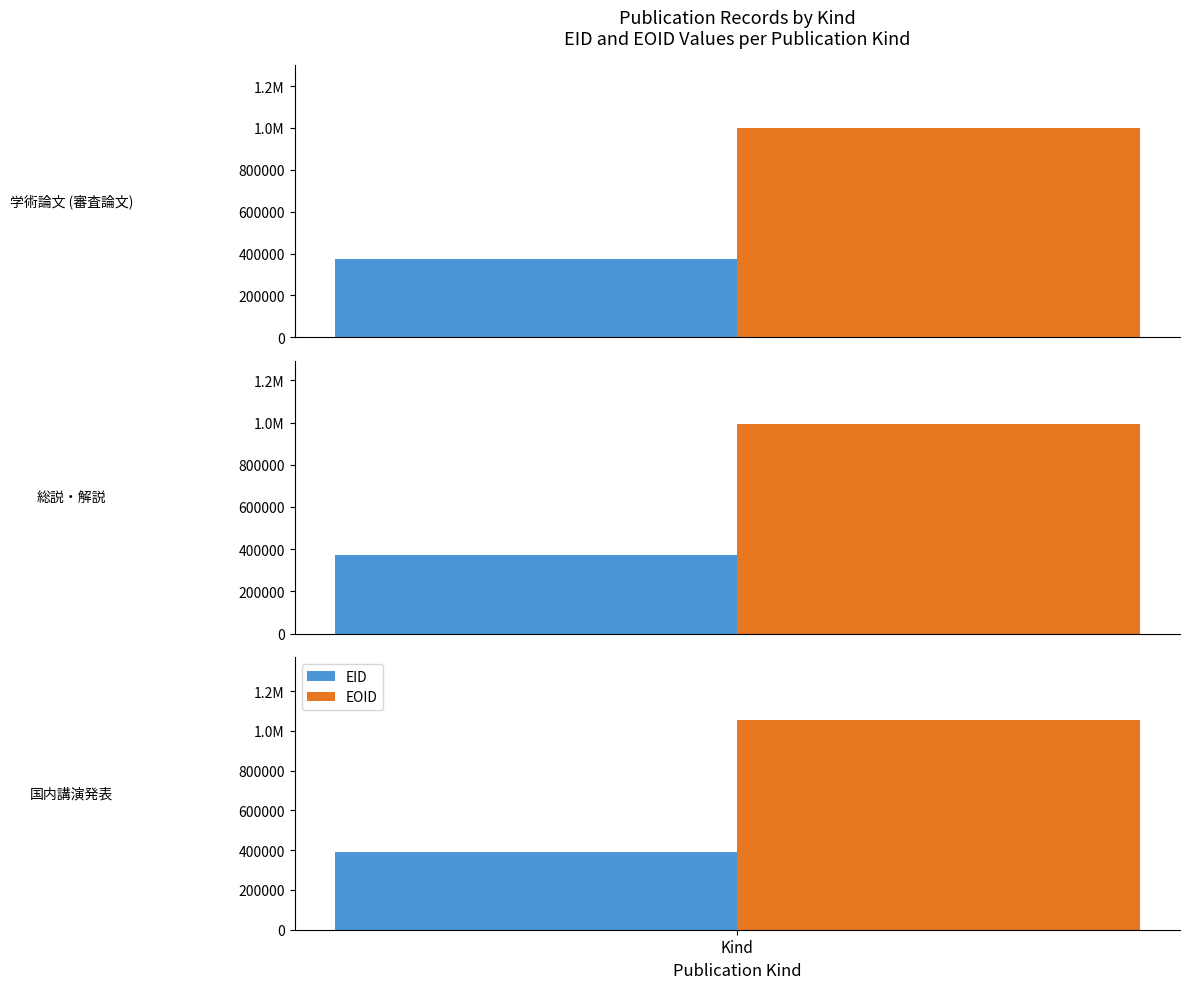

How many values in the EID series exceed 374153?

2